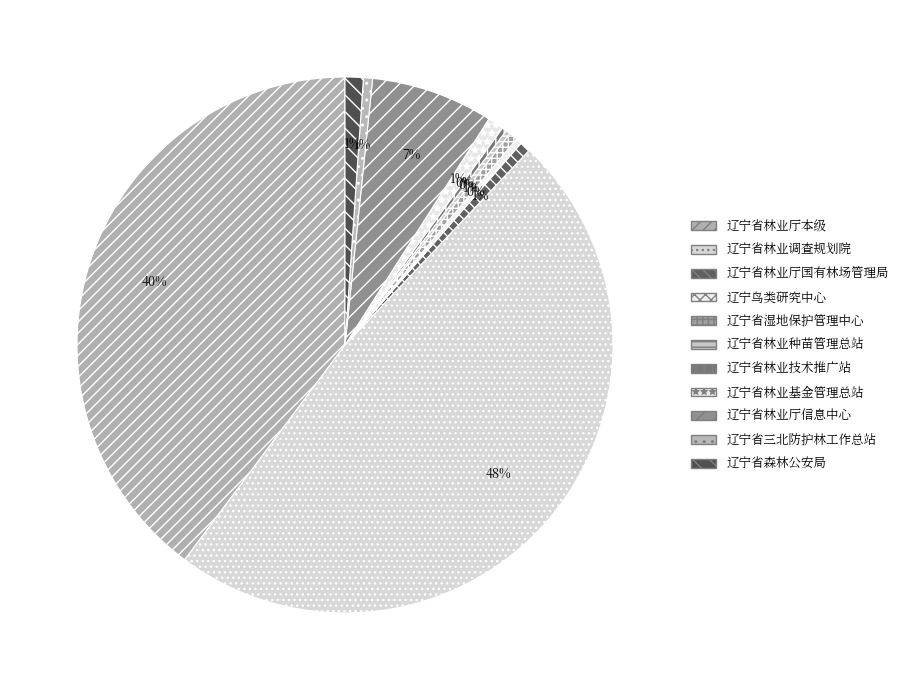

What is the change in value from 辽宁省林业调查规划院 to 辽宁鸟类研究中心?

-2611.3